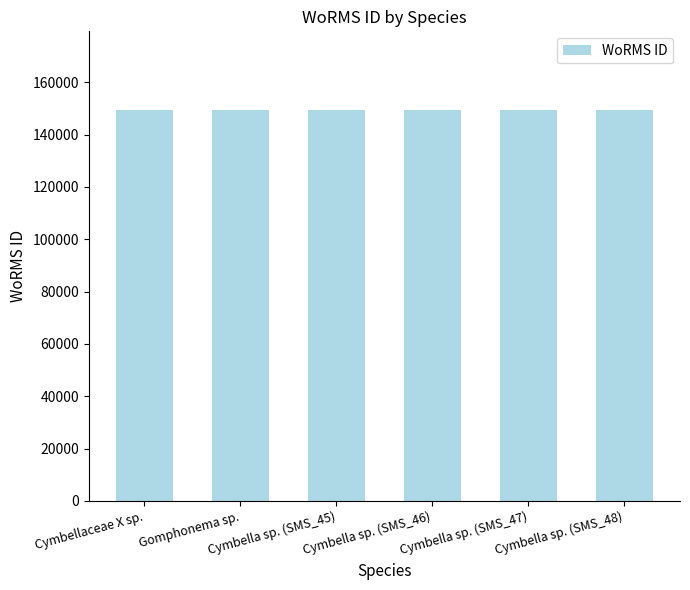

What is the minimum value shown in the chart?

149537